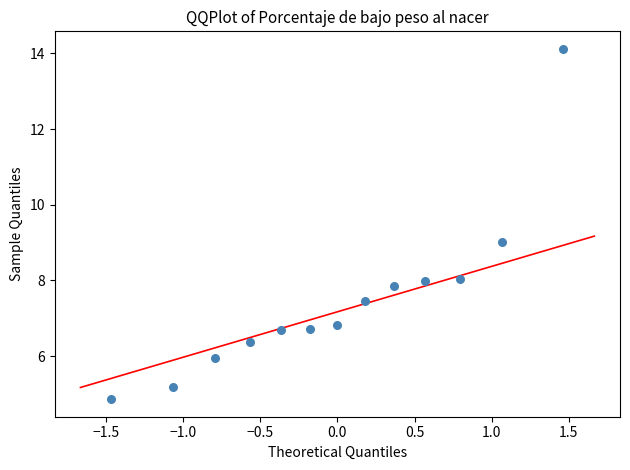

What is the range of X values (max minus min)?

2.9